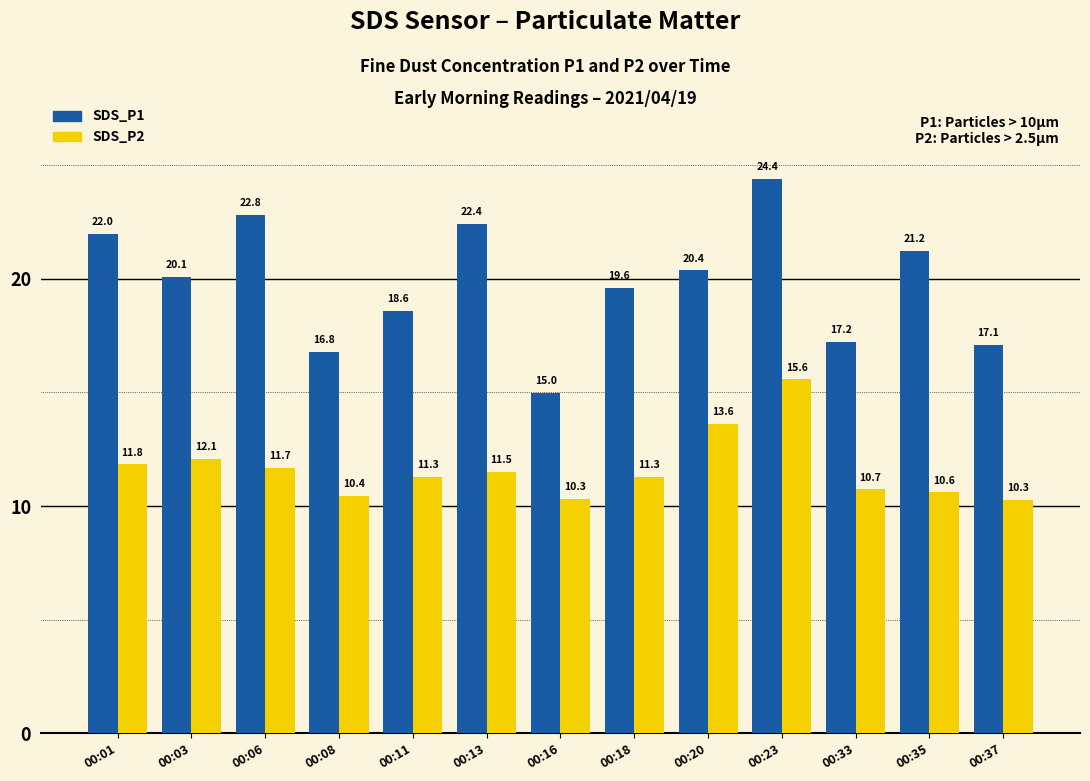

Which series changed the most between 00:03 and 00:13?

SDS_P1